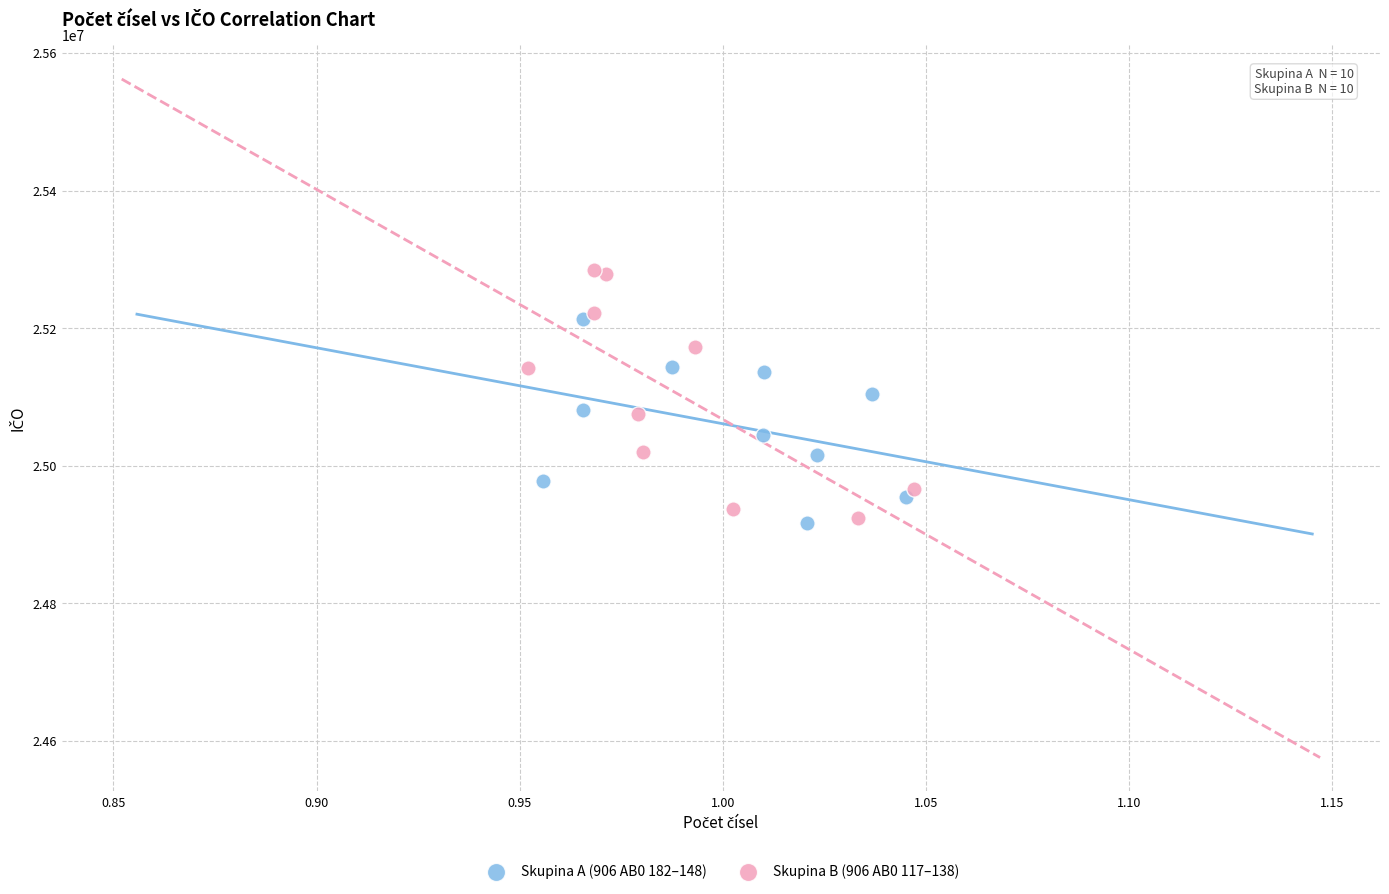

What are all the series names shown in the legend?

Skupina A (906 AB0 182–148), Skupina B (906 AB0 117–138)